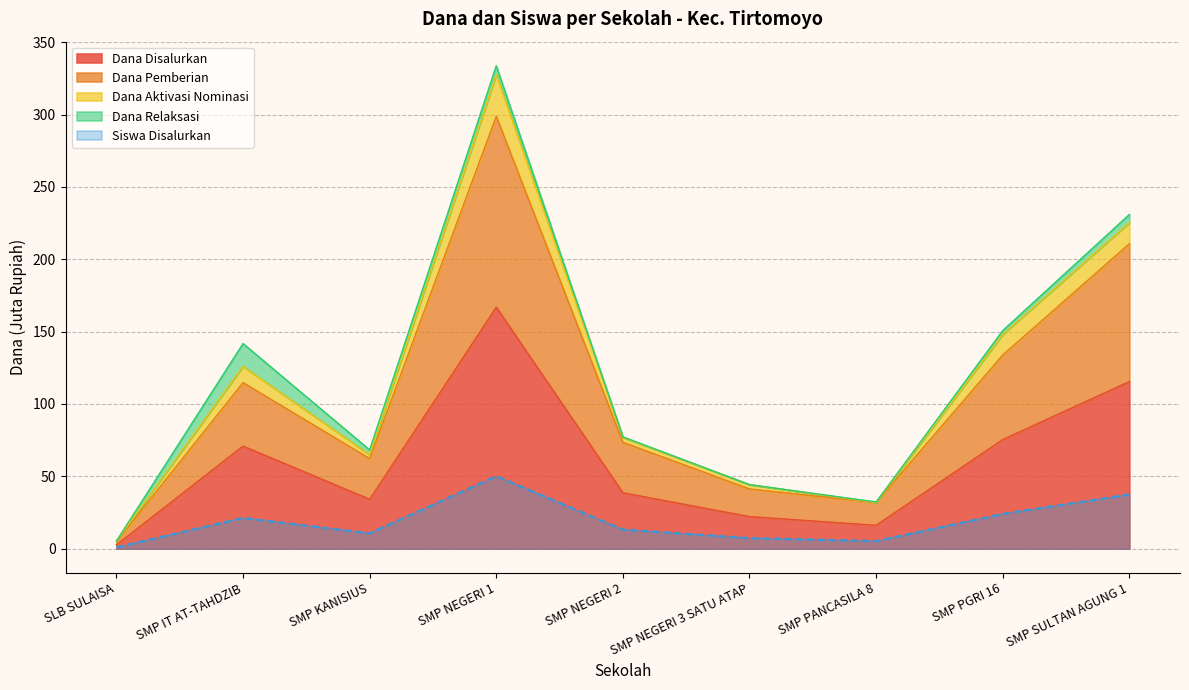

Is it true that Siswa Disalurkan equals 0.3 at SLB SULAISA?

False